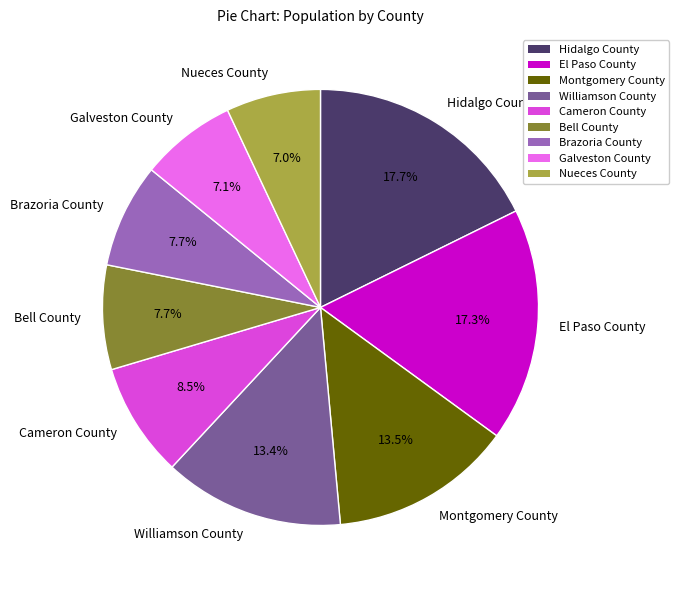

How many segments does this pie chart have?

9